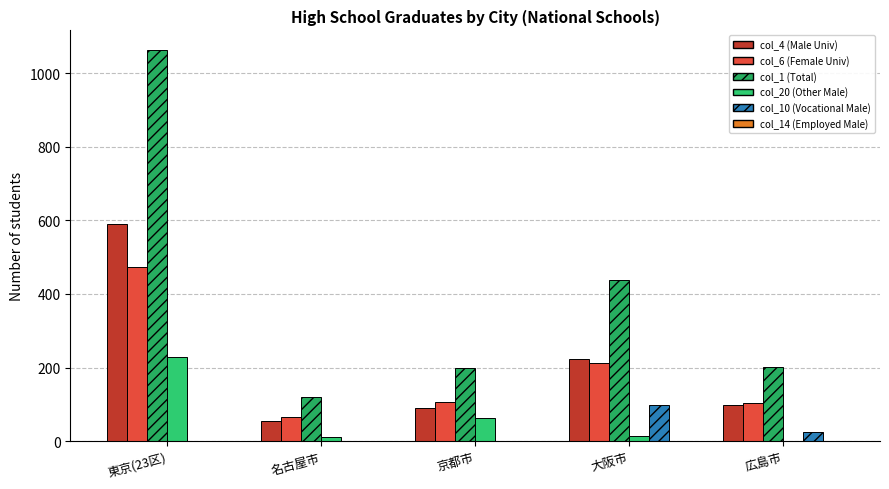

Is it true that col_20 (Other Male) equals 8 at 名古屋市?

False